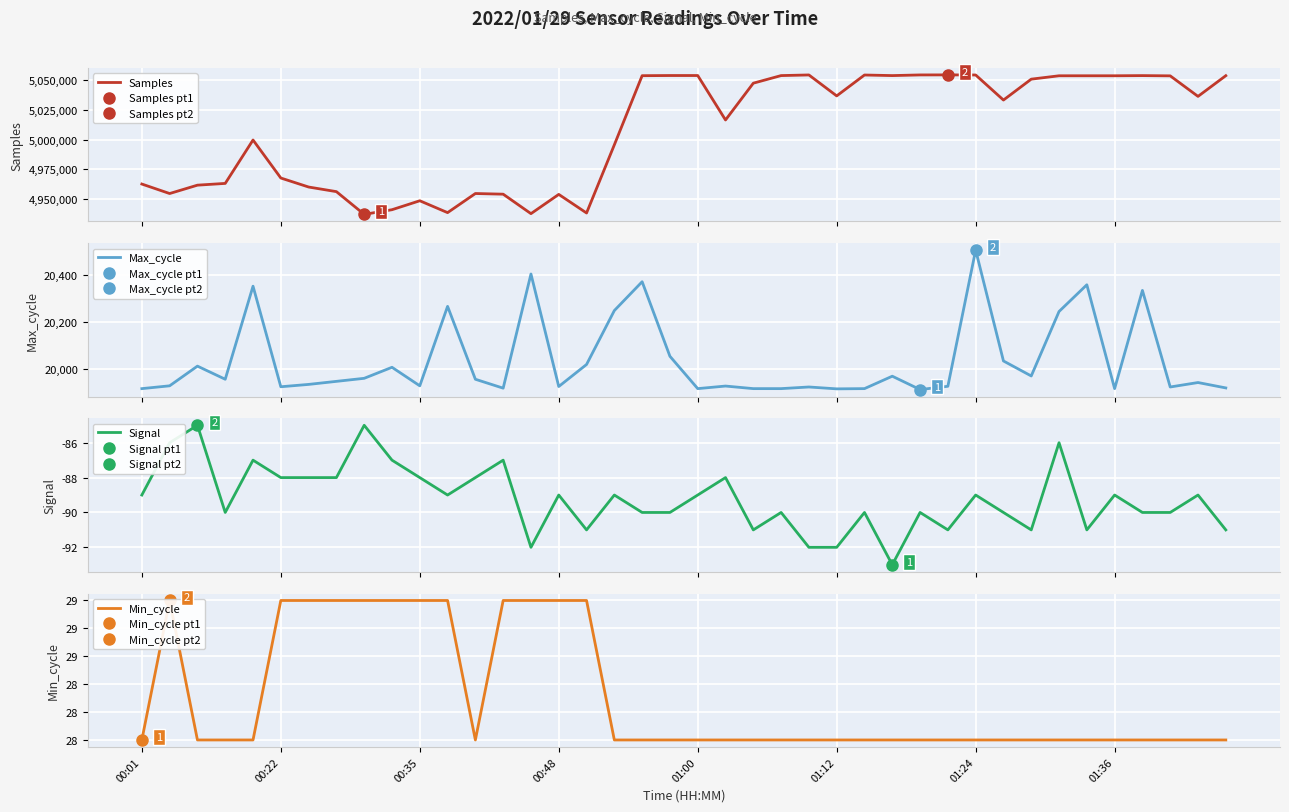

Which series changed the most between 16 and 23?

Samples